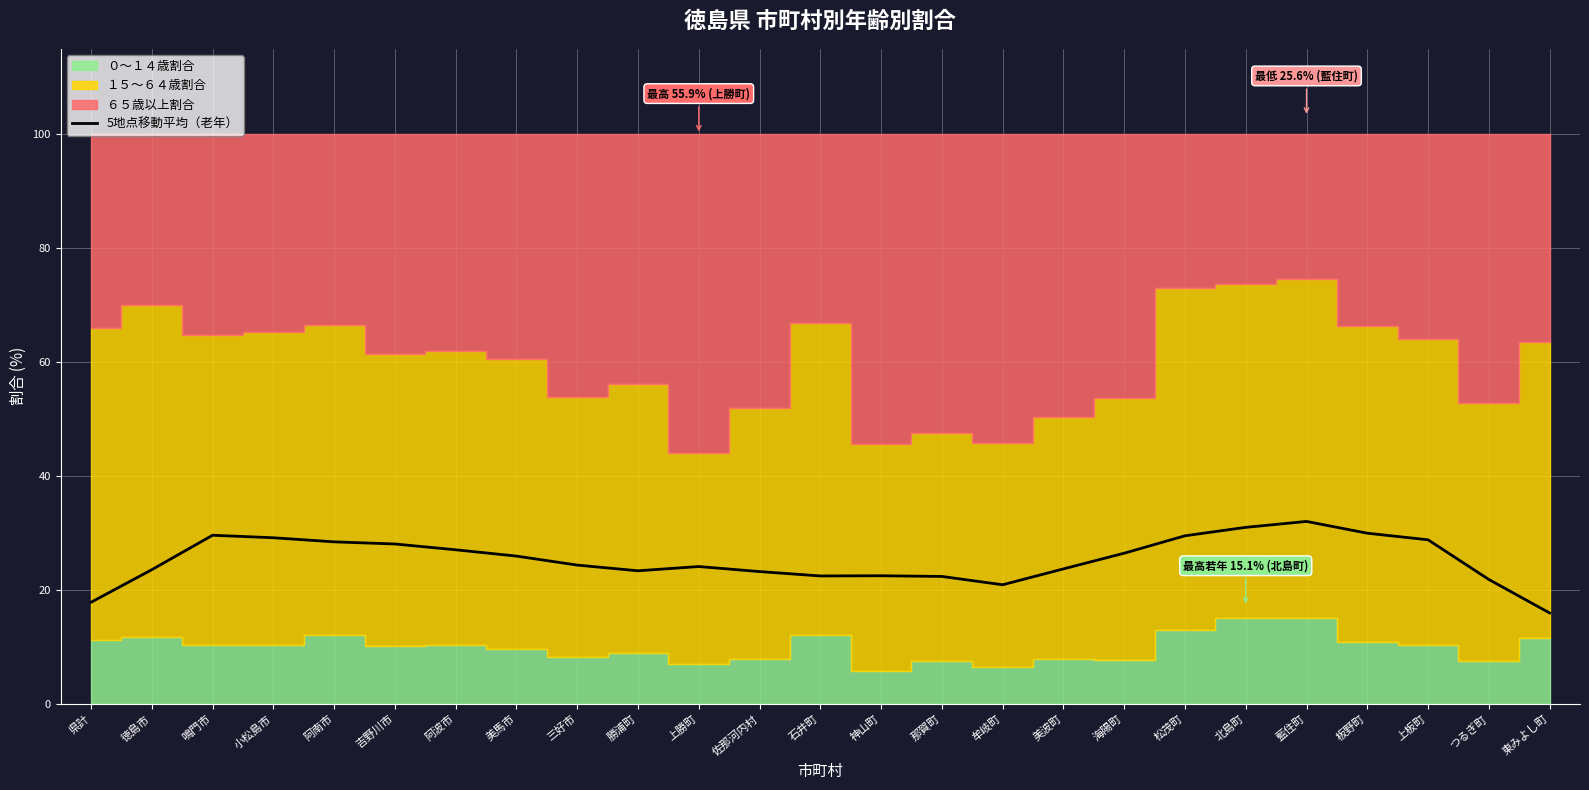

Reading right to left, list all the values displayed in this chart.

15.9	21.8	28.8	30.0	32.0	31.0	29.5	26.4	23.7	20.9	22.4	22.5	22.4	23.2	24.1	23.4	24.4	25.9	27.0	28.1	28.4	29.2	29.6	23.5	17.8